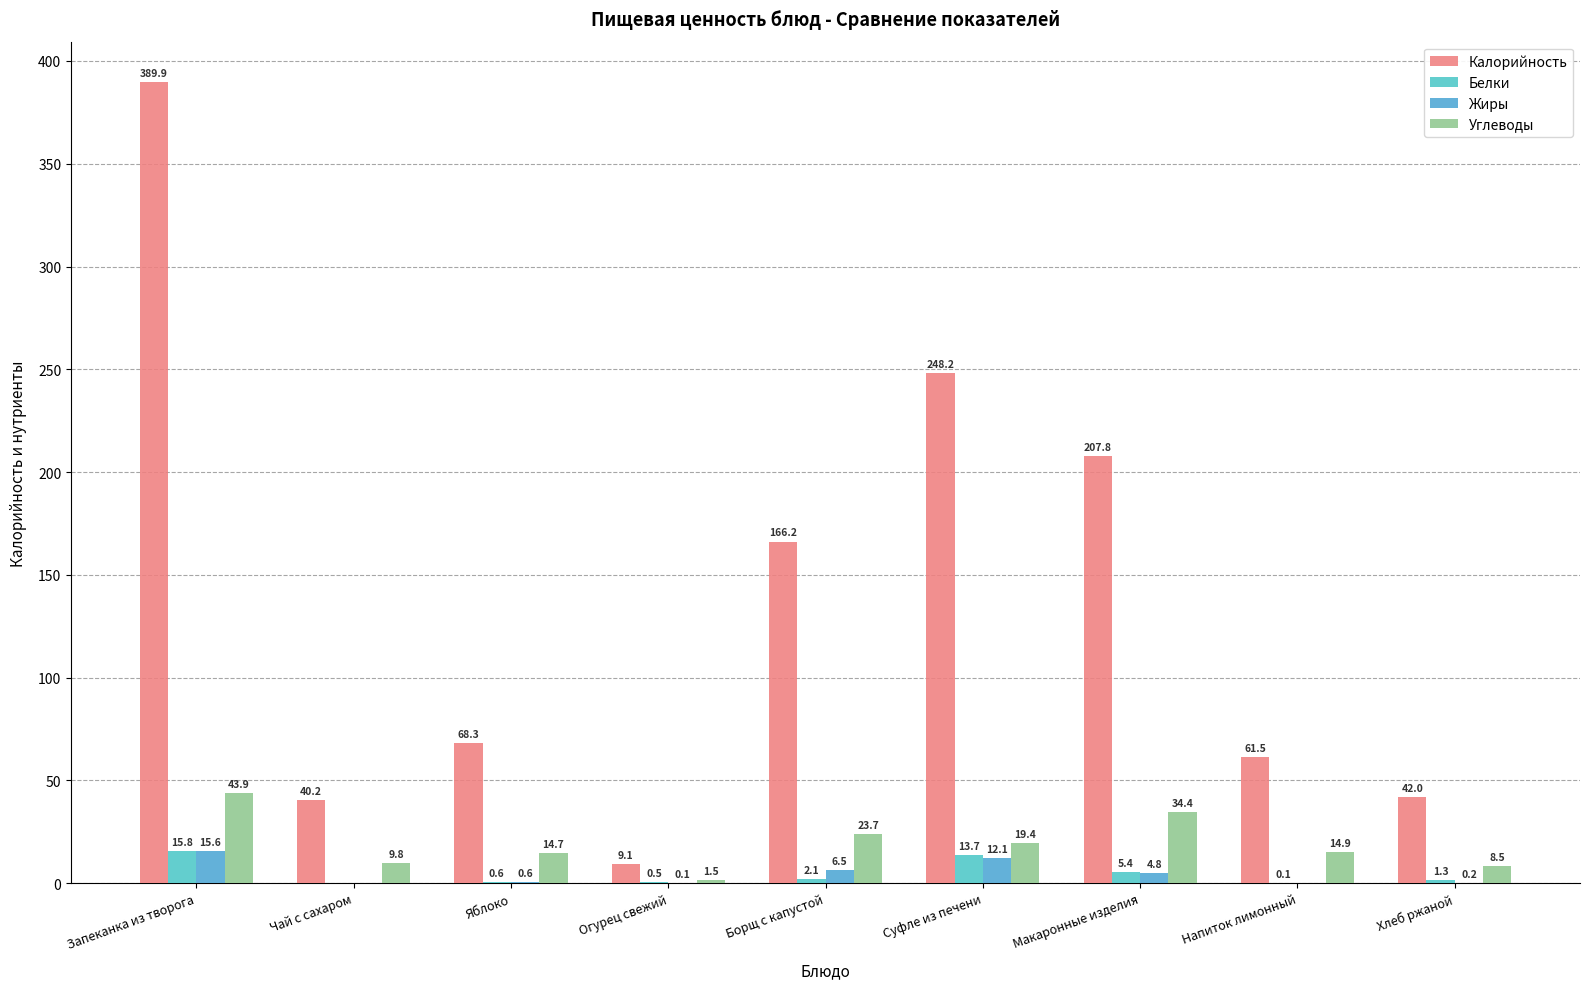

Rank the categories by Калорийность value from highest to lowest.

Запеканка из творога, Суфле из печени, Макаронные изделия, Борщ с капустой, Яблоко, Напиток лимонный, Хлеб ржаной, Чай с сахаром, Огурец свежий